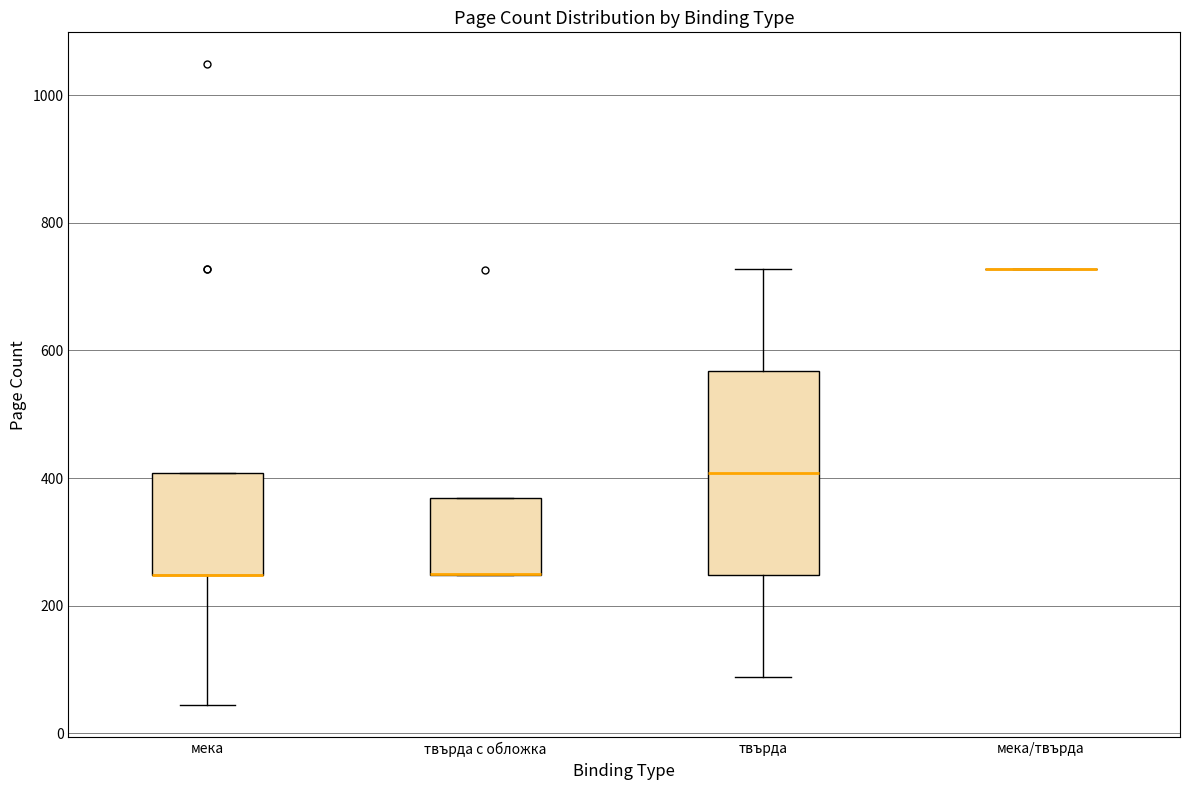

Comparing the boxes themselves (not the whiskers), which one is the tallest?

твърда